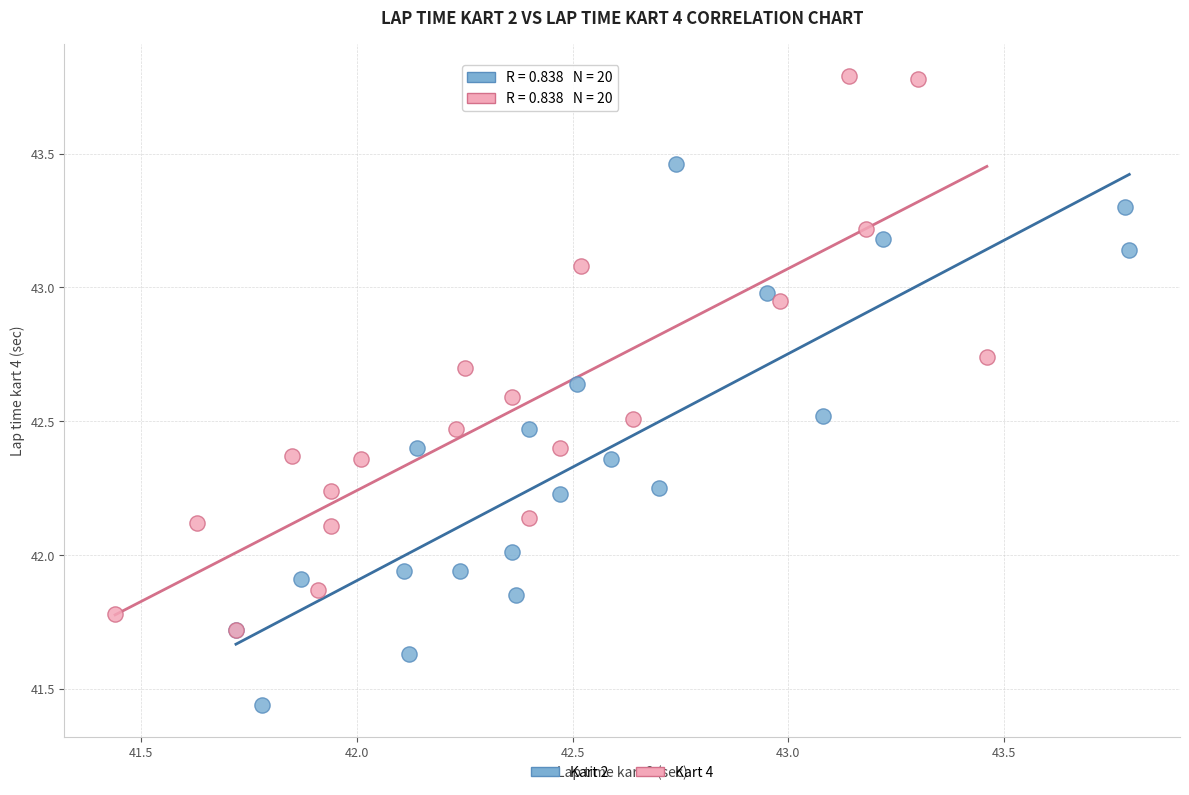

Which series reaches the minimum Y coordinate?

Kart 2